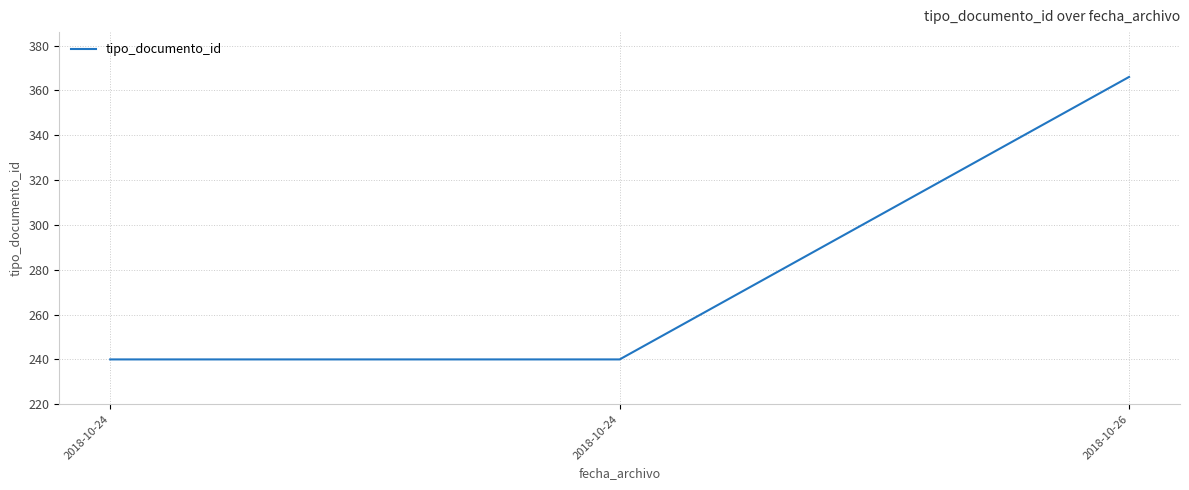

How many lines are shown in the chart?

1